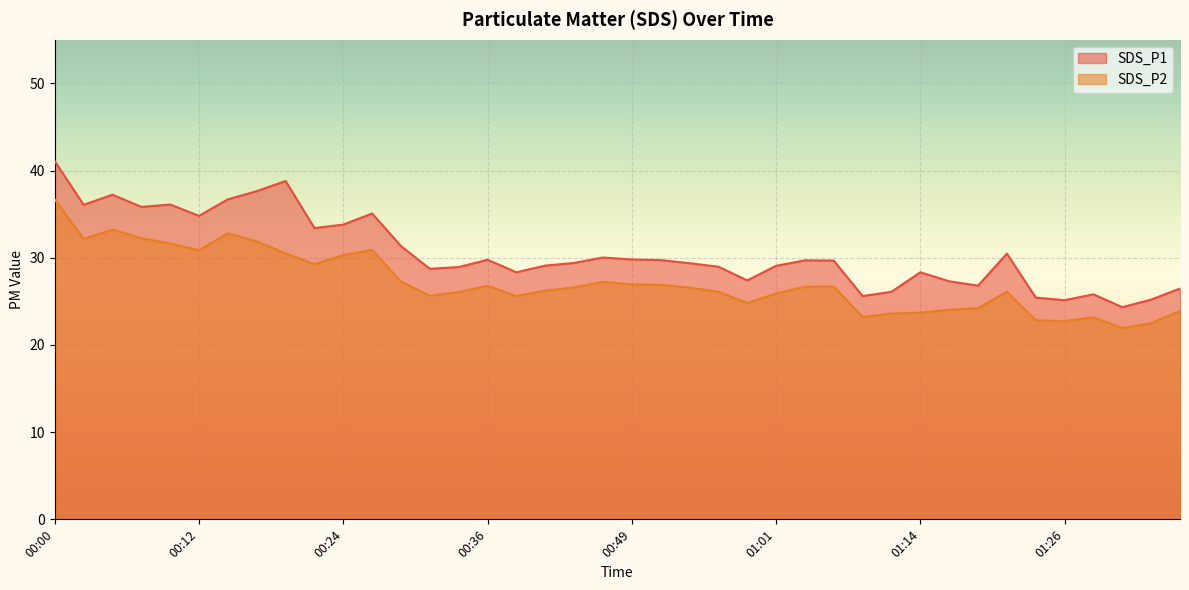

True or false: SDS_P2 and SDS_P1 intersect in this chart.

False